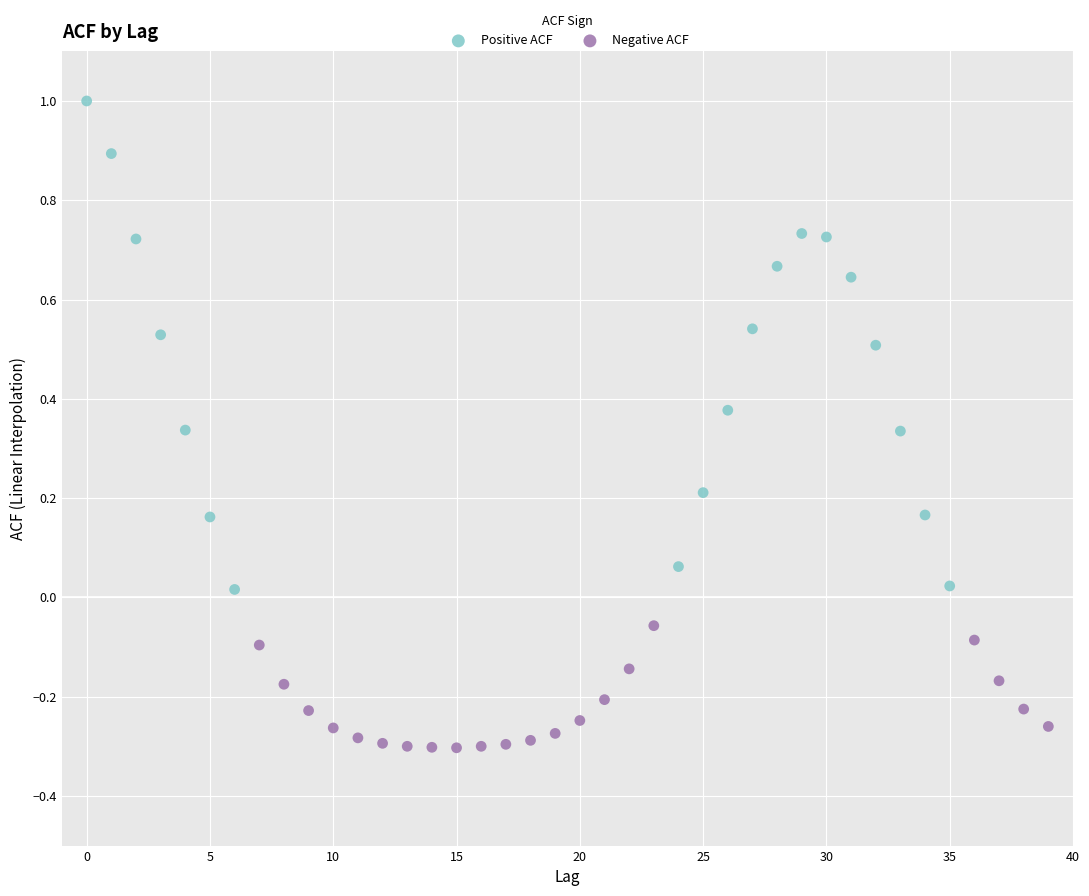

Which series contains the highest Y value?

Positive ACF